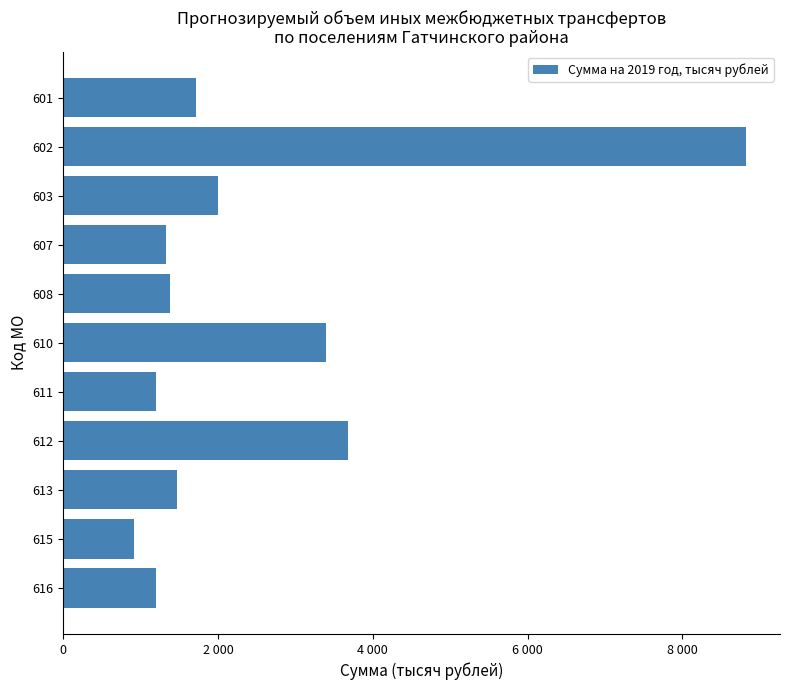

Does the chart contain any negative values?

No